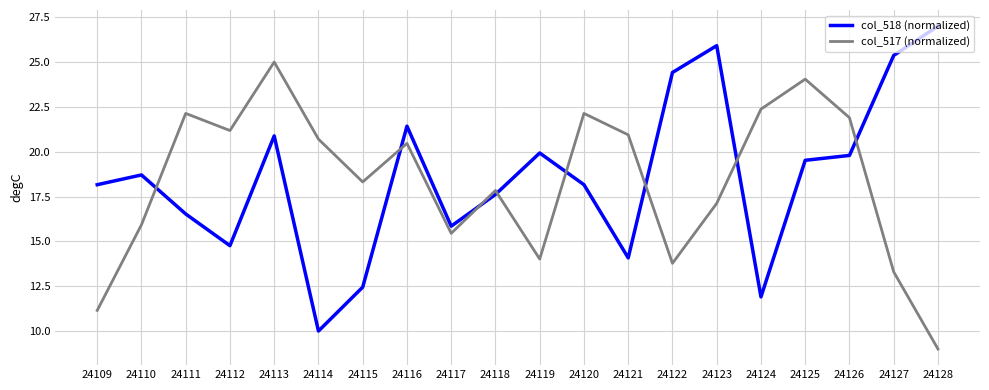

Which label corresponds to the smallest value in the chart?

24128